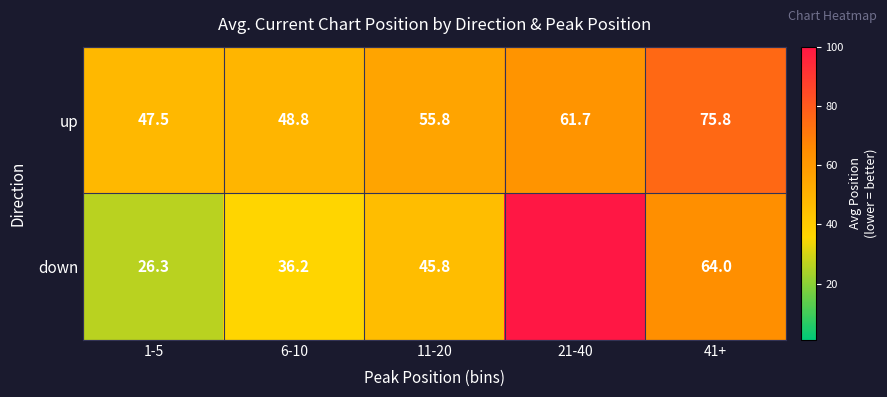

The value of up at 6-10 is 77.5. True or false?

False